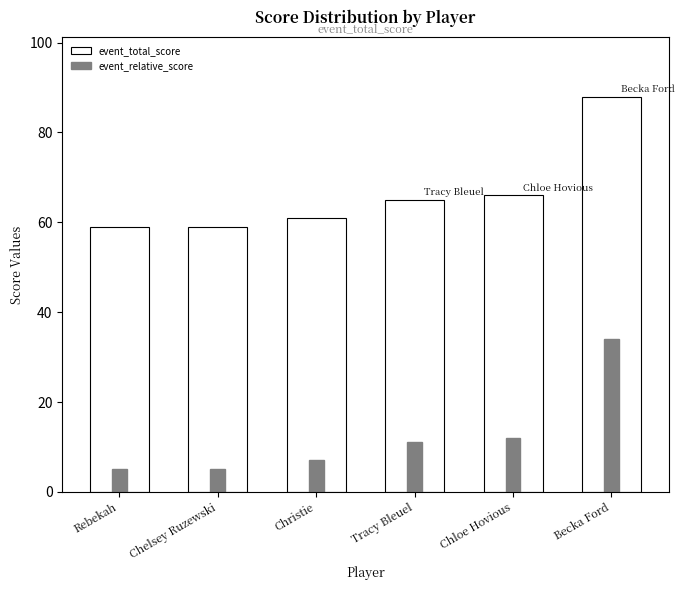

What is the label of the 6th bar from the right?

Rebekah